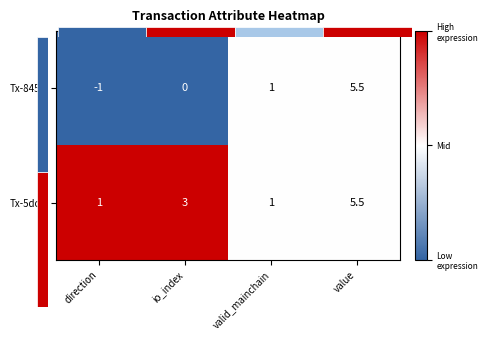

Is the value of Tx-8454 at direction greater than the value of Tx-5dc1 at value?

No